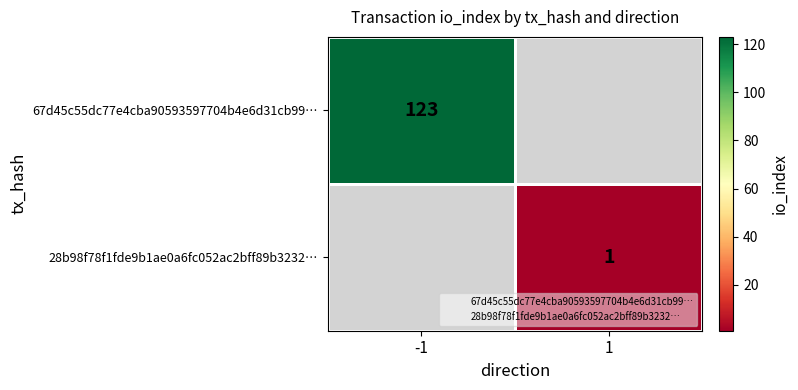

Rank the series by their average value, from highest to lowest.

67d45c55dc77e4cba90593597704b4e6d31cb99…, 28b98f78f1fde9b1ae0a6fc052ac2bff89b3232…